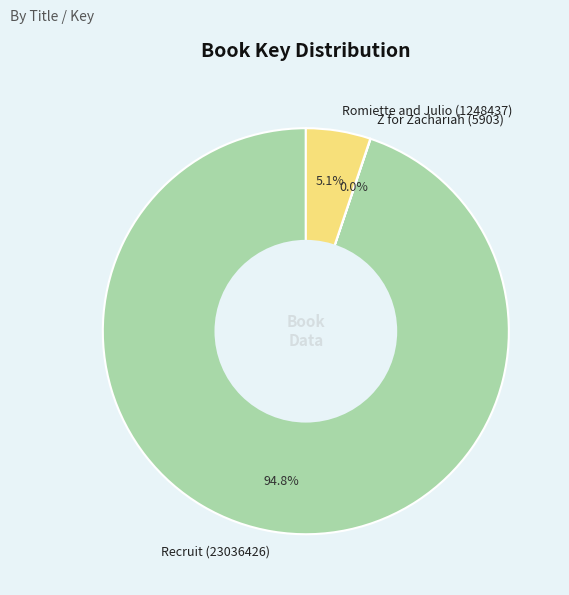

Which category accounts for the majority?

Recruit (23036426)